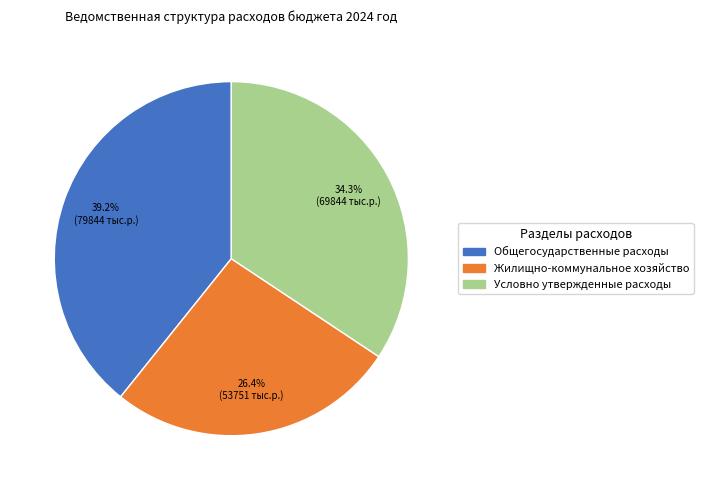

Is there any slice that represents more than half of the pie?

No